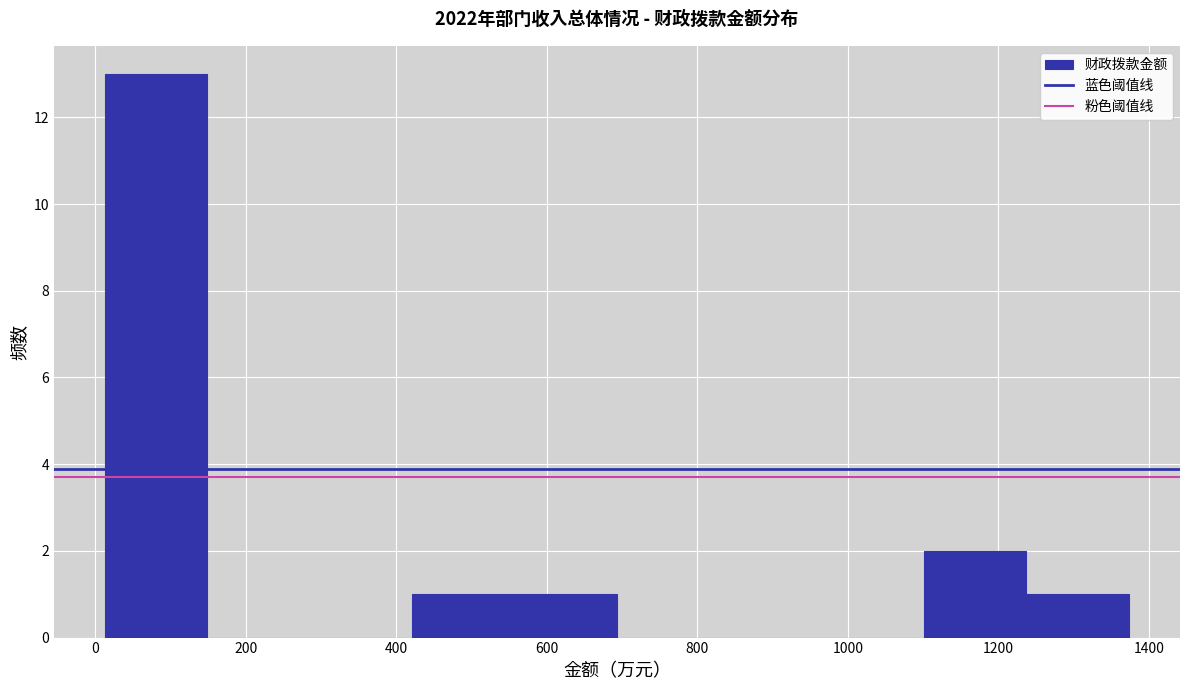

Reading left to right, list every bar in this chart as the range it spans on the x-axis followed by its height. Neither the bar edges nor the heights are printed on the chart, so give them approximately, as read against the axes.

20 to 140: 13
140 to 280: 0
280 to 420: 0
420 to 560: 1
560 to 700: 1
700 to 820: 0
820 to 960: 0
960 to 1100: 0
1100 to 1240: 2
1240 to 1380: 1